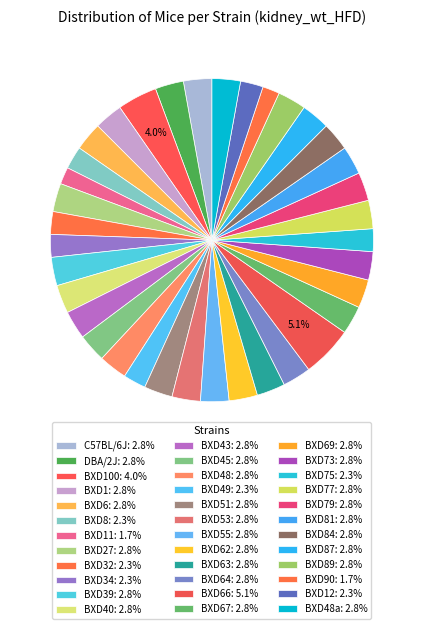

How many slices are in this pie chart?

36